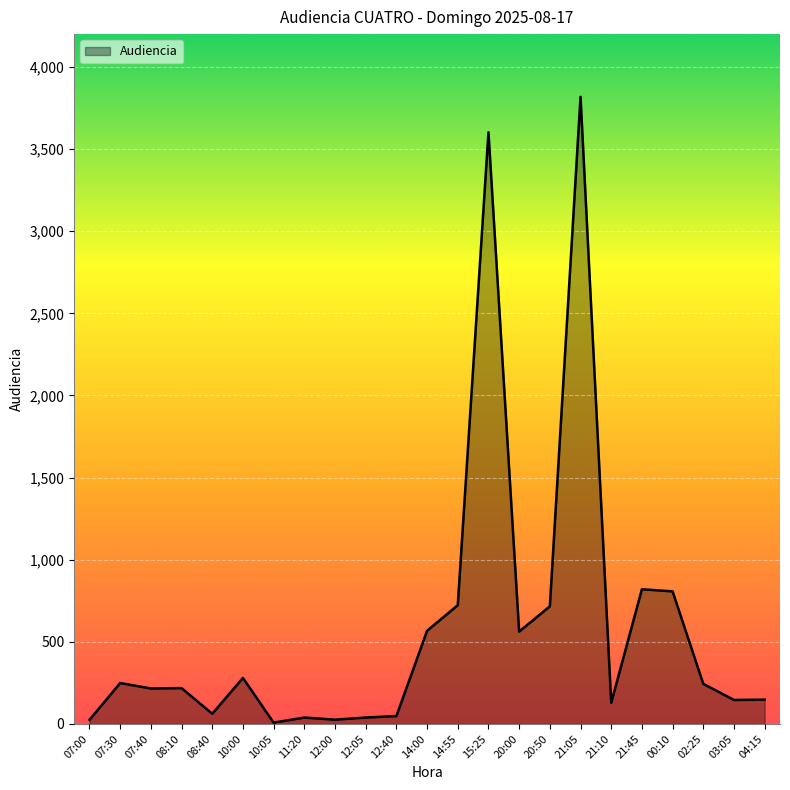

What is the difference between the values at 10:00 and 04:15?

132